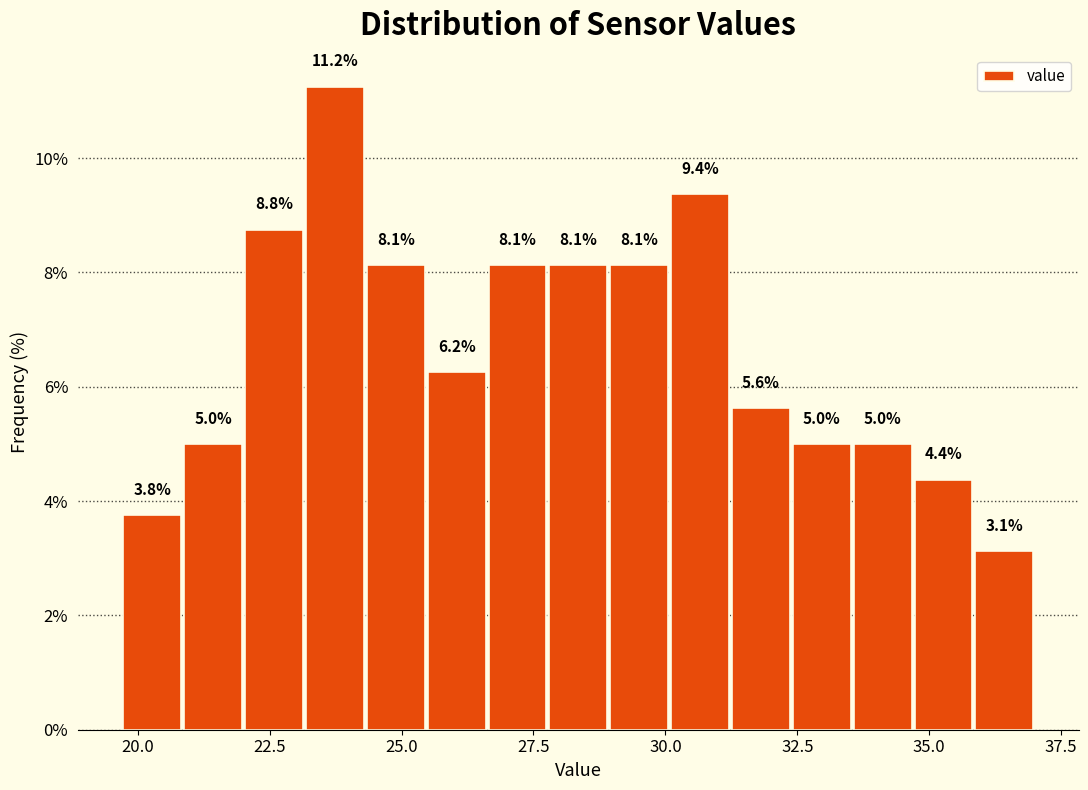

Read against the x-axis, roughly where is the centre of the tallest bar?

23.5